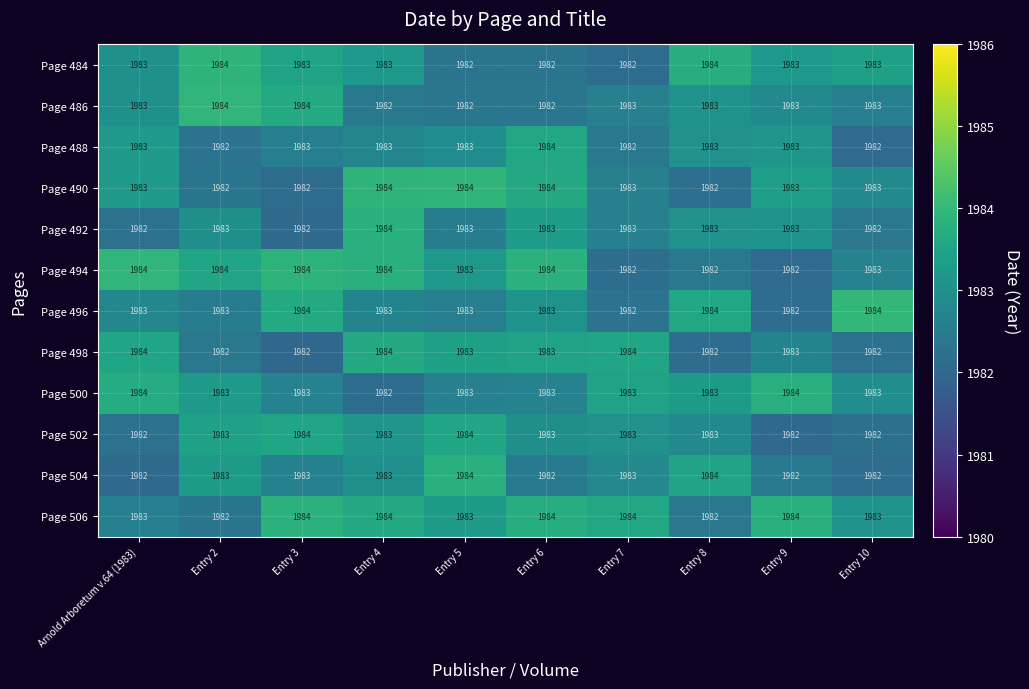

The value of Page 504 at Entry 8 is 2763. True or false?

False